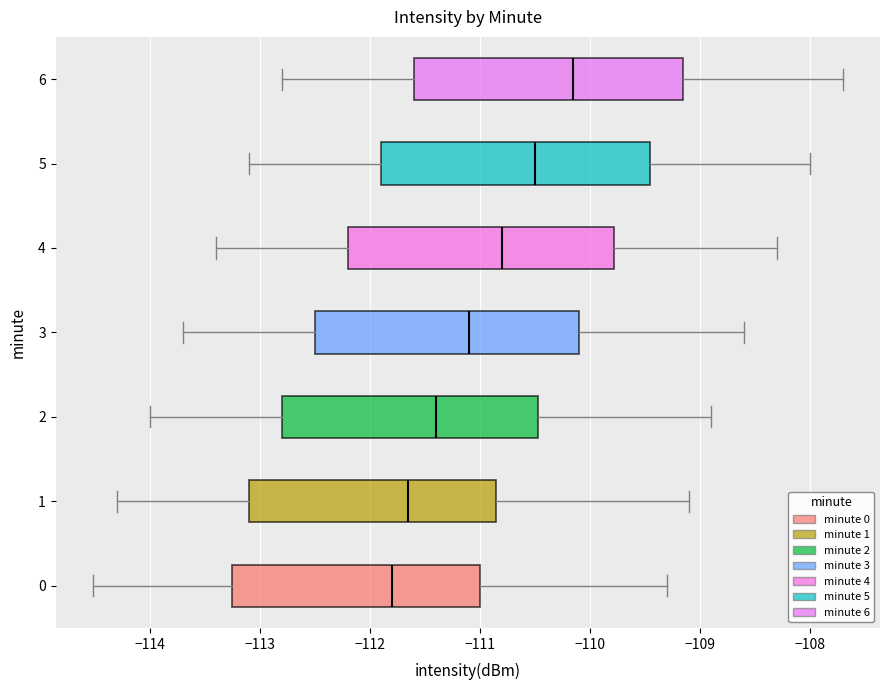

Reading bottom to top, transcribe this box plot: for each box, give where its median line is, the range the box spans, and where its two whiskers end, as read against the x-axis. The values are not printed on the chart, so give them approximately, as read against the axis.

0: median -111.8, box -113.3 to -111.0, whiskers -114.5 to -109.3
1: median -111.6, box -113.1 to -110.8, whiskers -114.3 to -109.1
2: median -111.4, box -112.8 to -110.5, whiskers -114.0 to -108.9
3: median -111.1, box -112.5 to -110.1, whiskers -113.7 to -108.6
4: median -110.8, box -112.2 to -109.8, whiskers -113.4 to -108.3
5: median -110.5, box -111.9 to -109.4, whiskers -113.1 to -108.0
6: median -110.1, box -111.6 to -109.1, whiskers -112.8 to -107.7